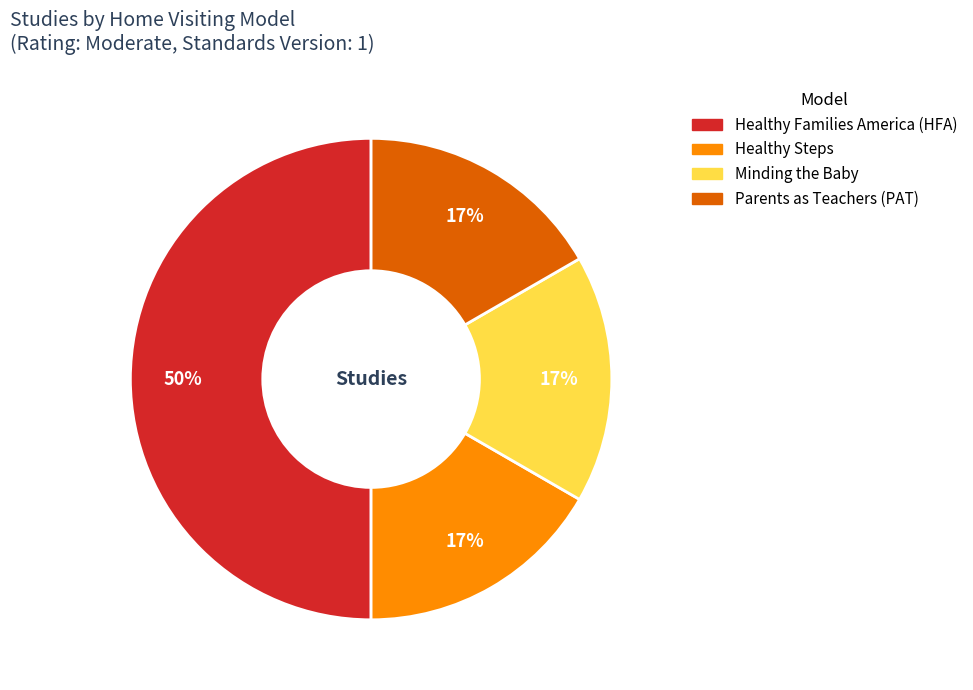

To the nearest percent, what percentage of the pie is Healthy Steps?

17%